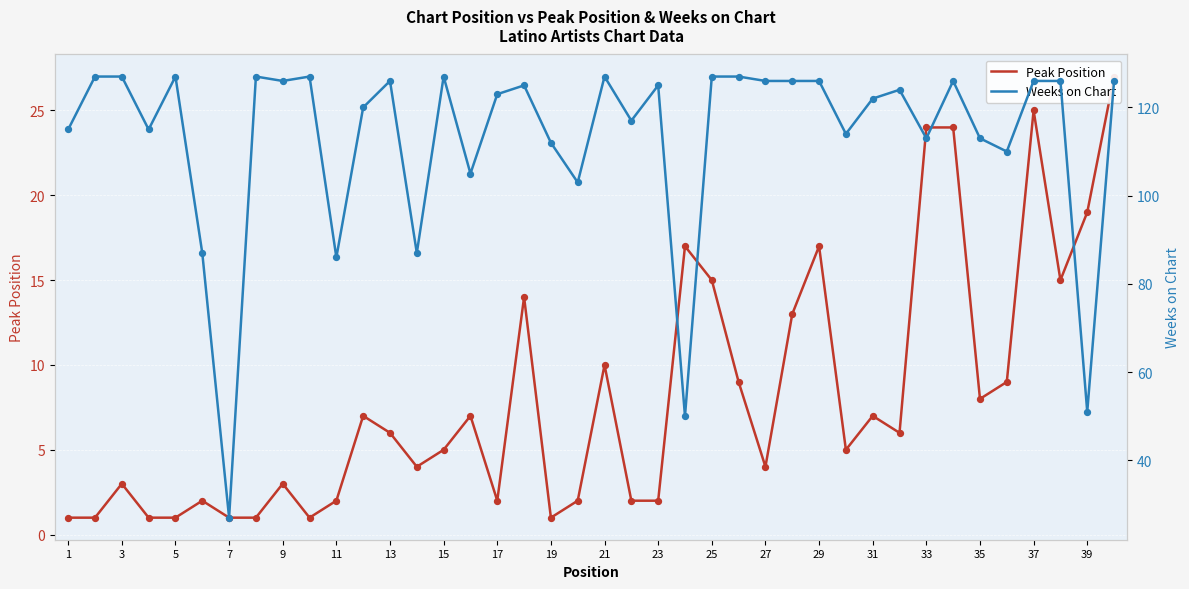

Which series contains the highest Y value?

Weeks on Chart